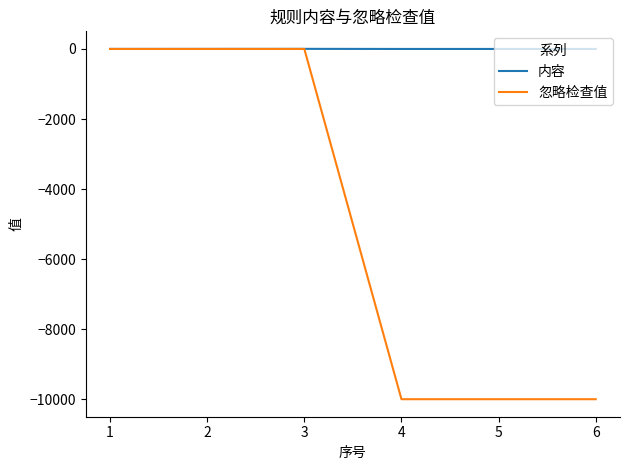

Count the number of categories in the chart.

6